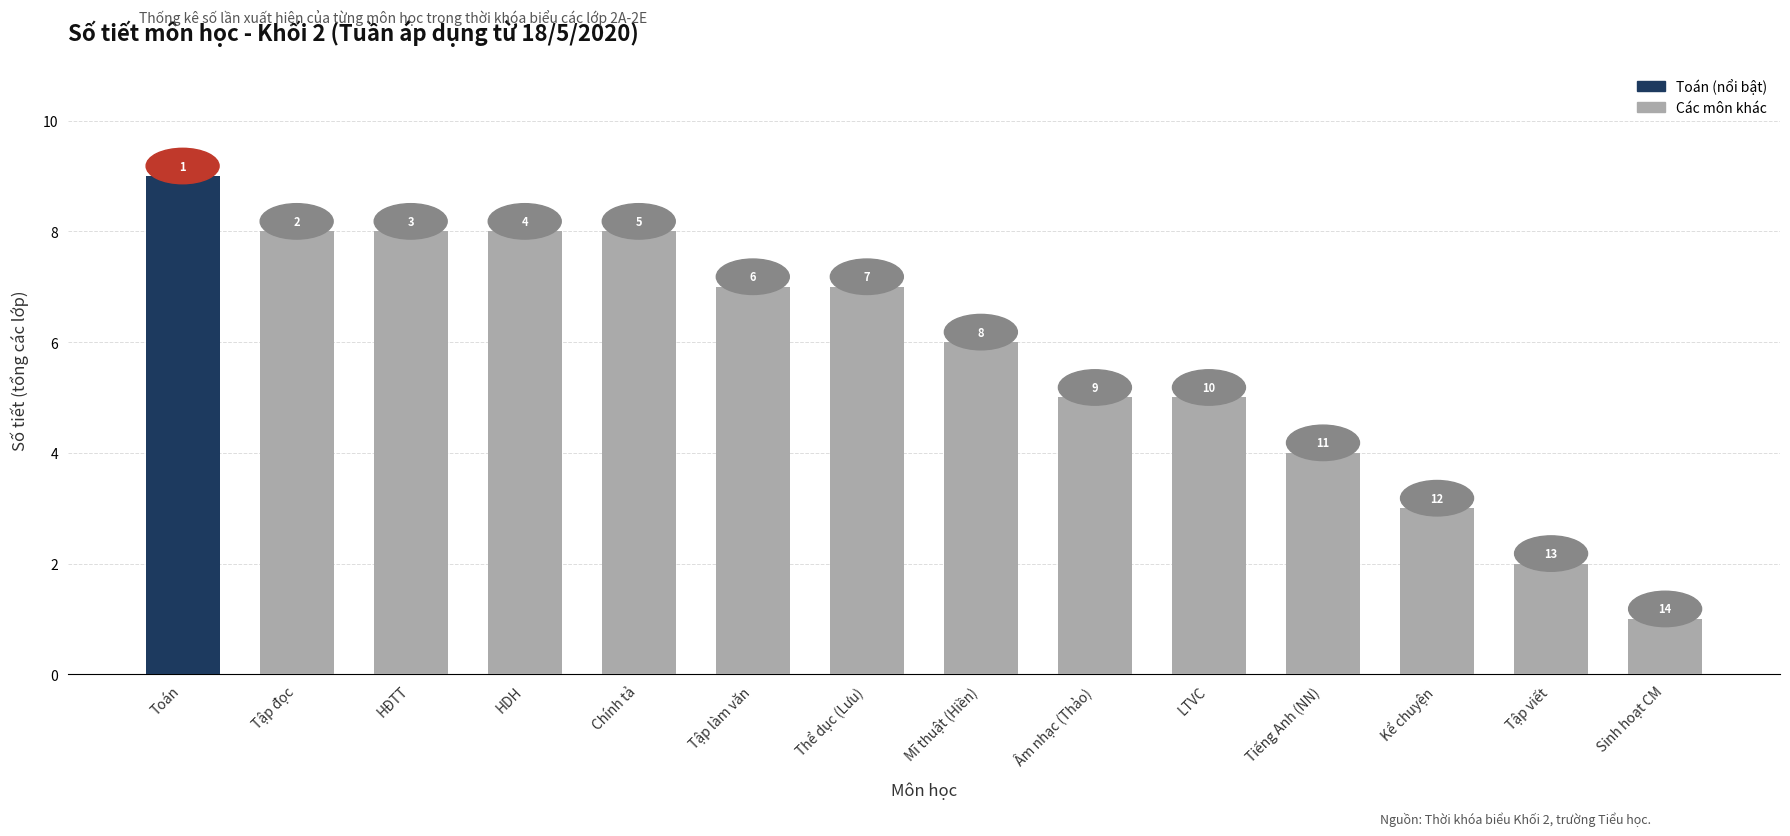

What is the minimum value shown in the chart?

1